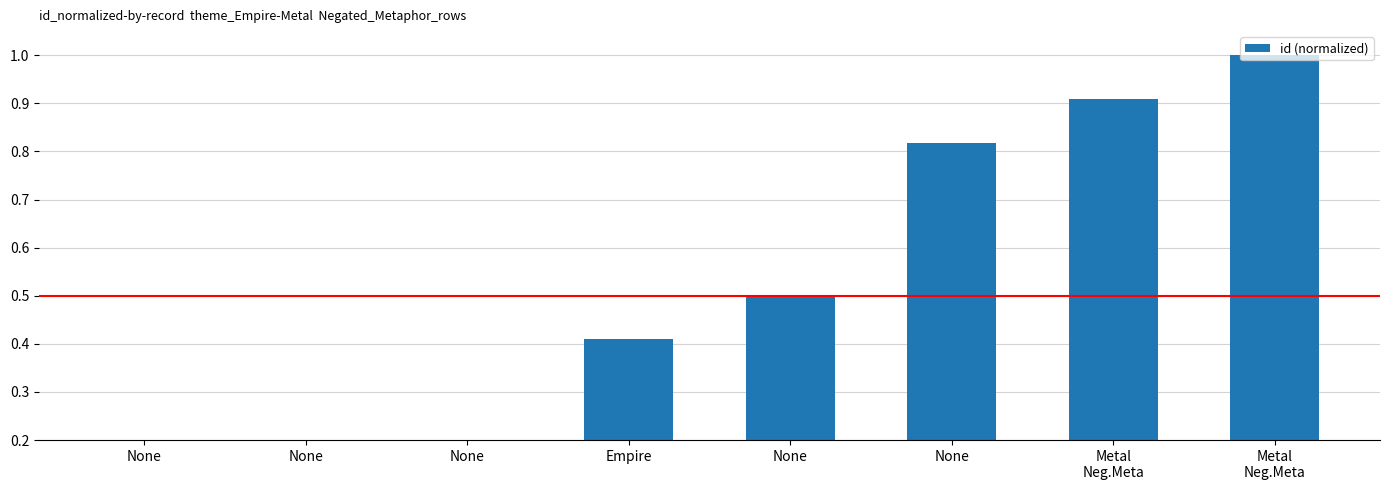

The chart shows a value of 0.6 at Metal
Neg.Meta. True or false?

False